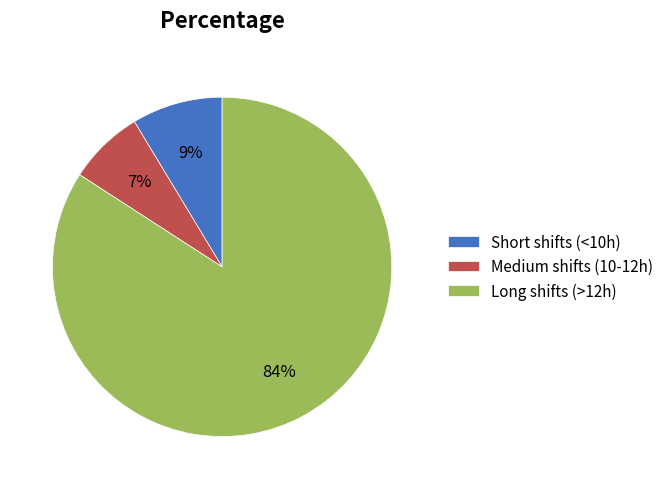

Between Long shifts (>12h) and Short shifts (<10h), which is larger?

Long shifts (>12h)